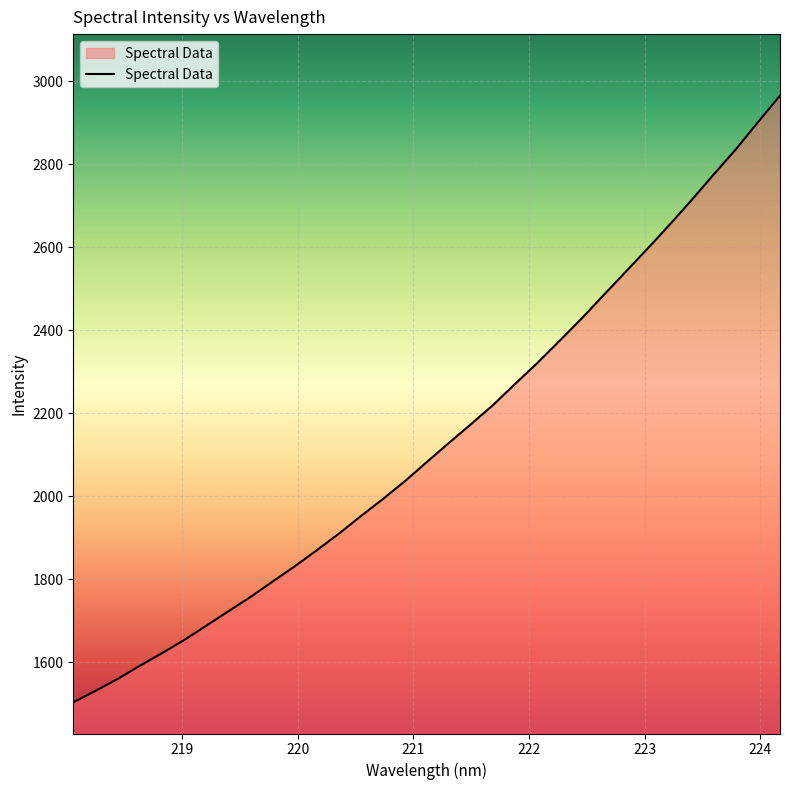

What is the difference between the maximum and minimum values?

1462.1